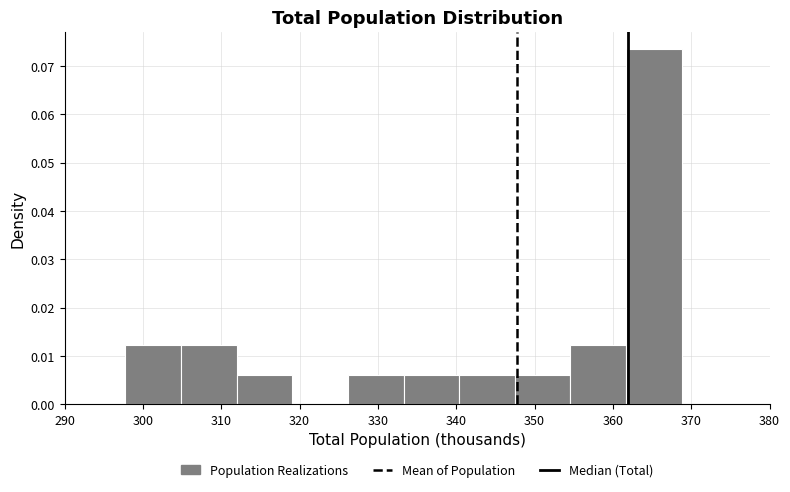

Reading left to right, transcribe this chart: for each bar, give the range it covers on the x-axis and its height. Neither the bar edges nor the heights are printed on the chart, so give them approximately, as read against the axes.

298 to 305: 0.012
305 to 312: 0.012
312 to 319: 0.006
319 to 326: 0
326 to 333: 0.006
333 to 340: 0.006
340 to 347: 0.006
347 to 355: 0.006
355 to 362: 0.012
362 to 369: 0.073